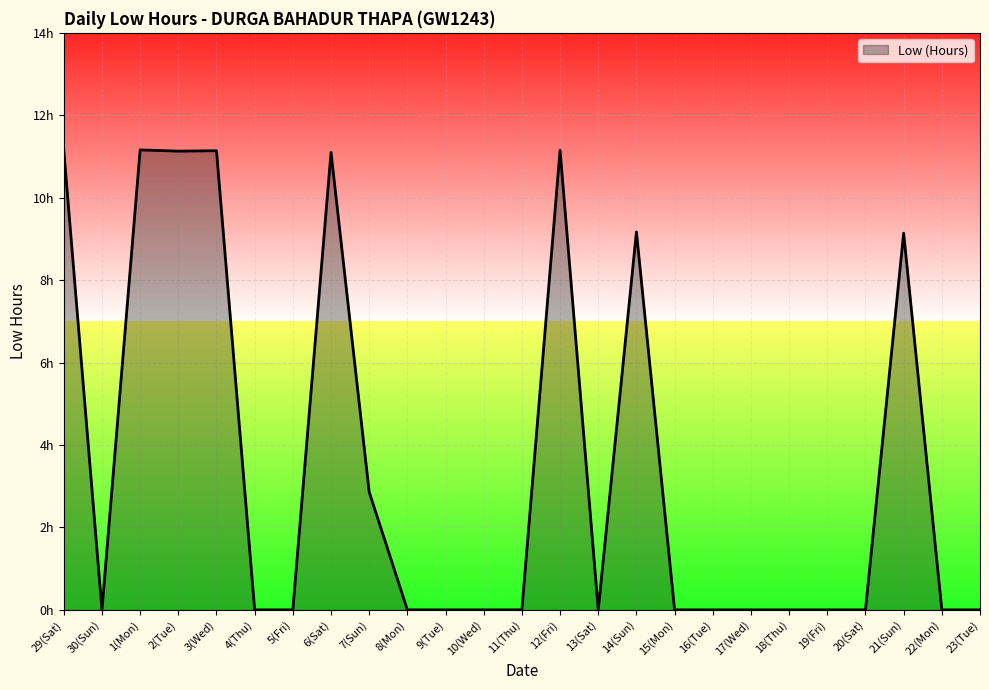

Is this an area chart (filled region under the line)?

Yes